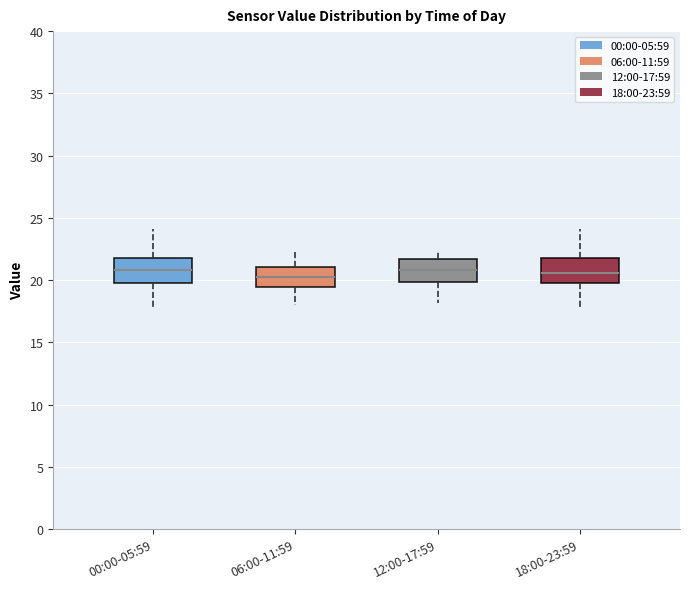

Where is the upper edge of the box for 00:00-05:59 on the y-axis? The values are not printed on the chart, so give them approximately, as read against the axis.

22.0